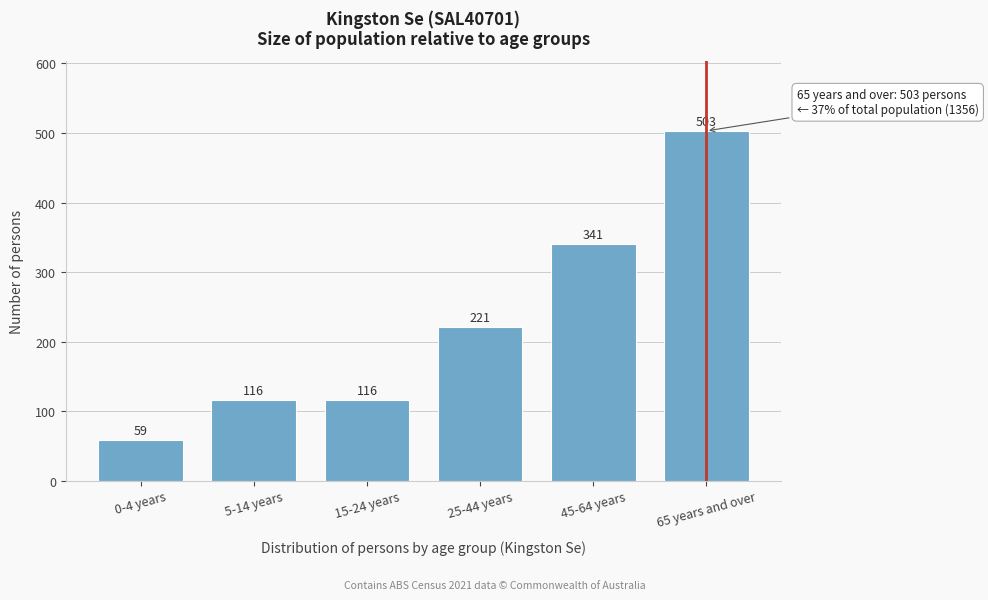

Reading left to right, transcribe all the data shown in this chart.

59	116	116	221	341	503